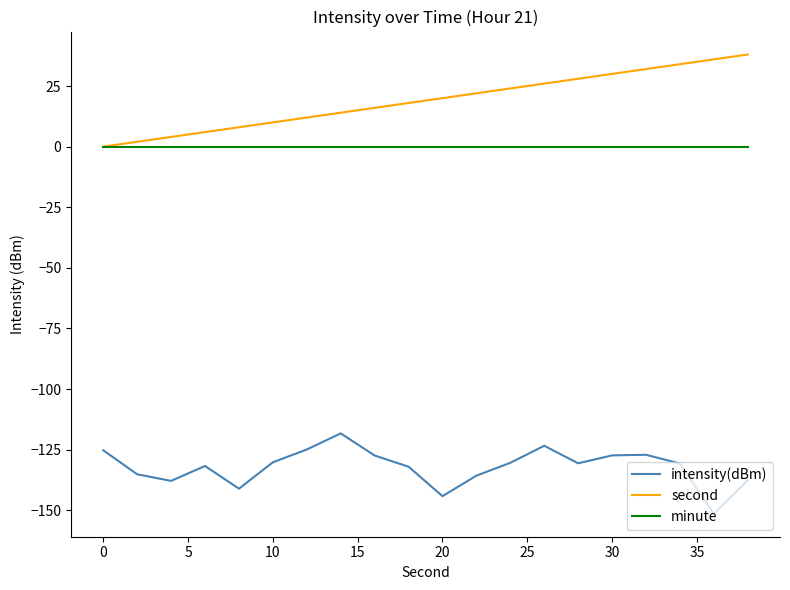

True or false: second and intensity(dBm) intersect in this chart.

False